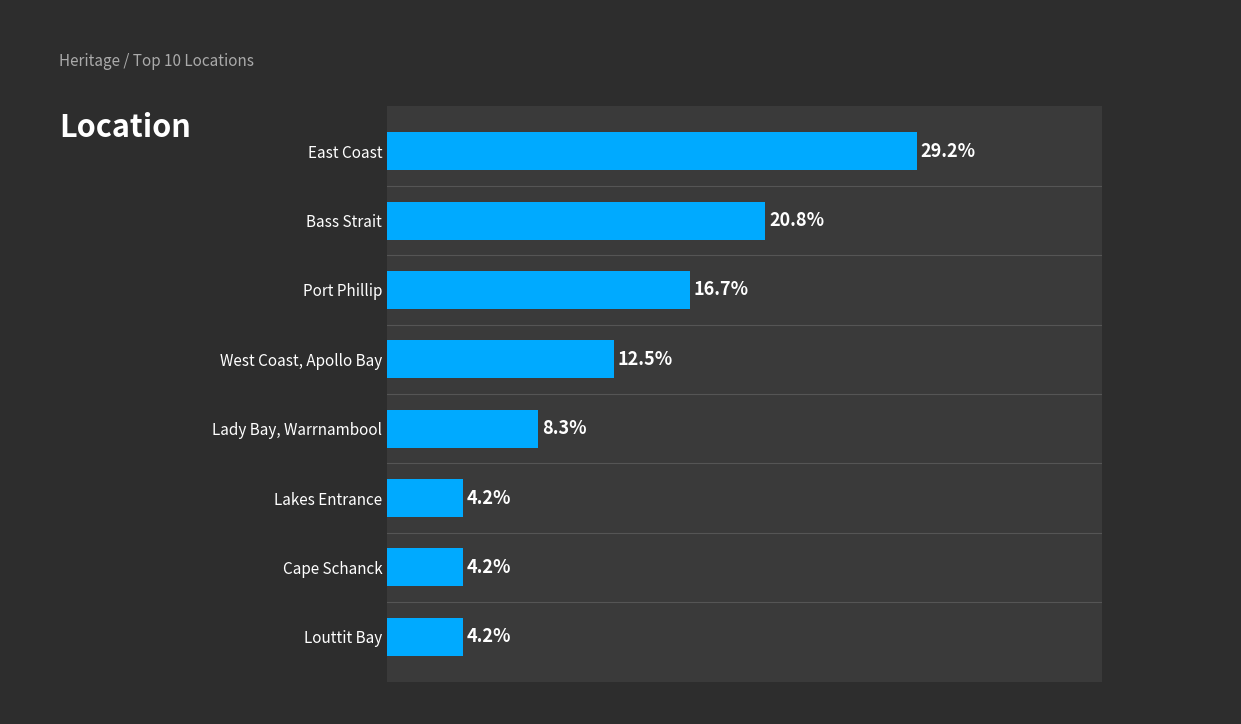

Are the bars horizontal?

Yes